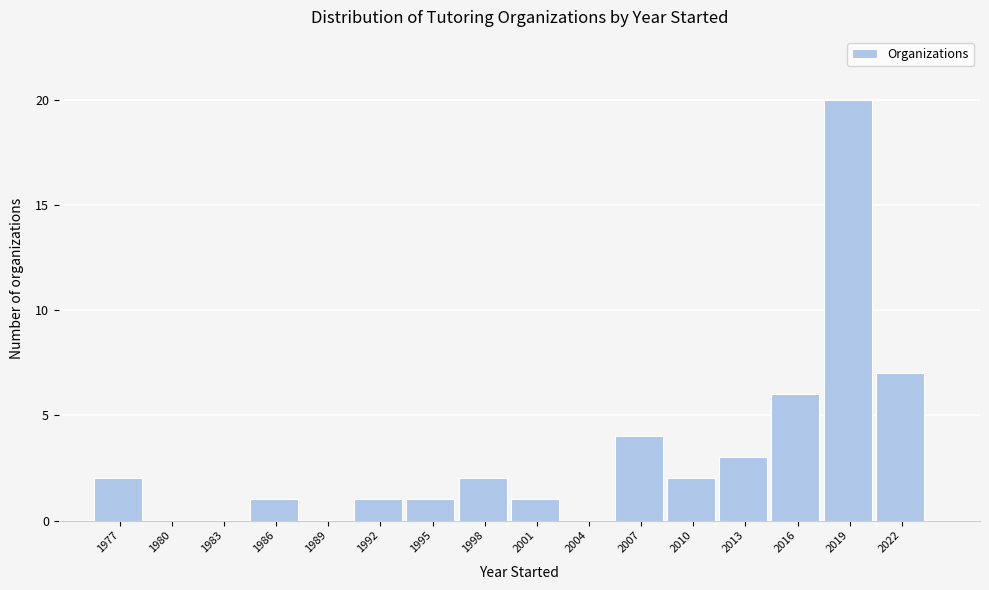

Reading left to right, transcribe all the data shown in this chart.

1977=2	1980=0	1983=0	1986=1	1989=0	1992=1	1995=1	1998=2	2001=1	2004=0	2007=4	2010=2	2013=3	2016=6	2019=20	2022=7